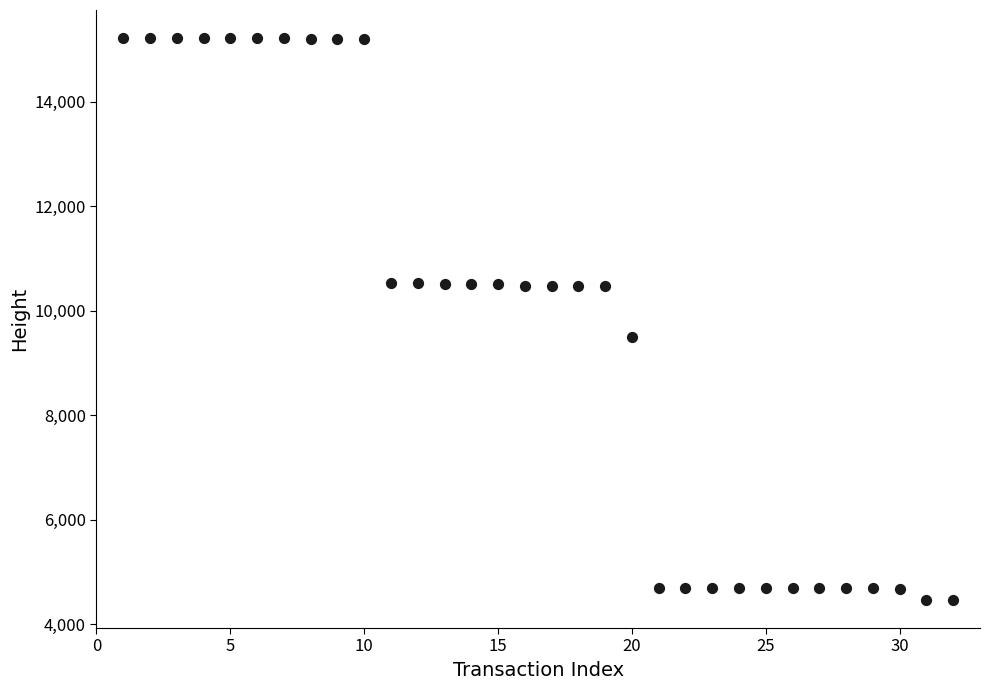

What is the range of X values (max minus min)?

31